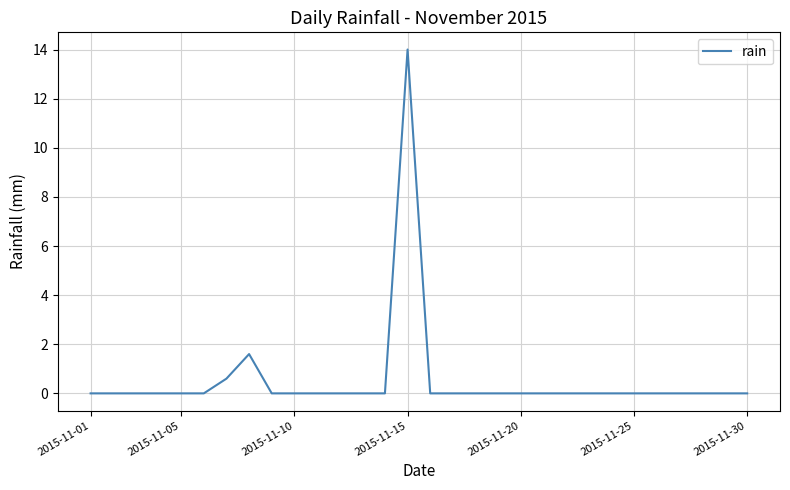

What is the difference between the maximum and minimum values?

14.0